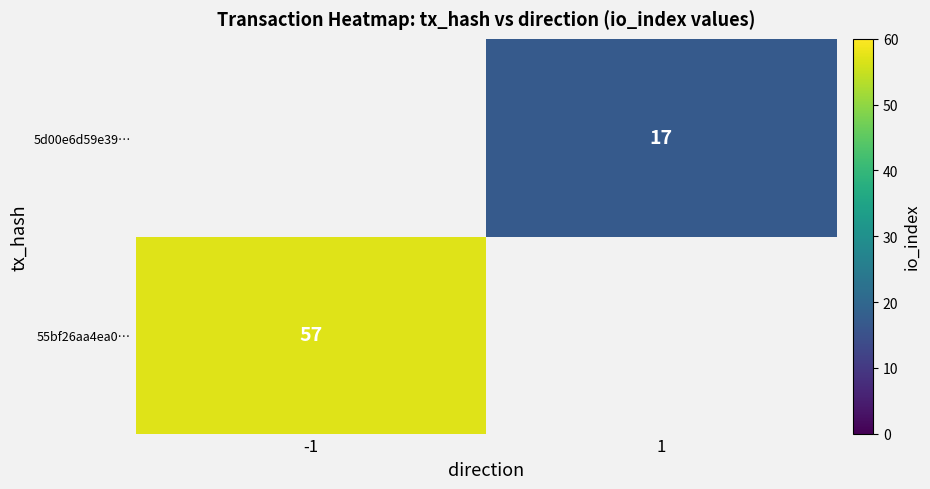

Count the number of categories in the chart.

2